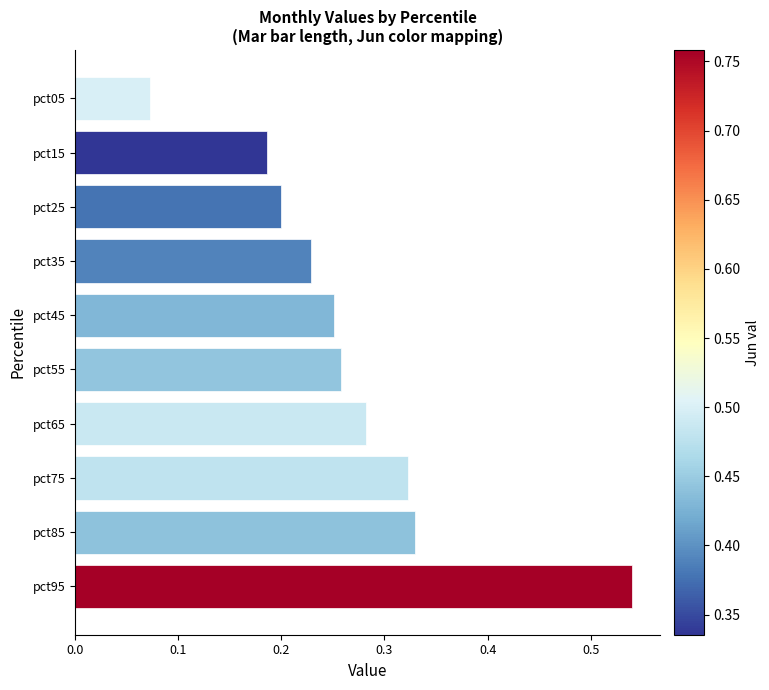

List the labels in order of value, largest first.

pct95, pct85, pct75, pct65, pct55, pct45, pct35, pct25, pct15, pct05